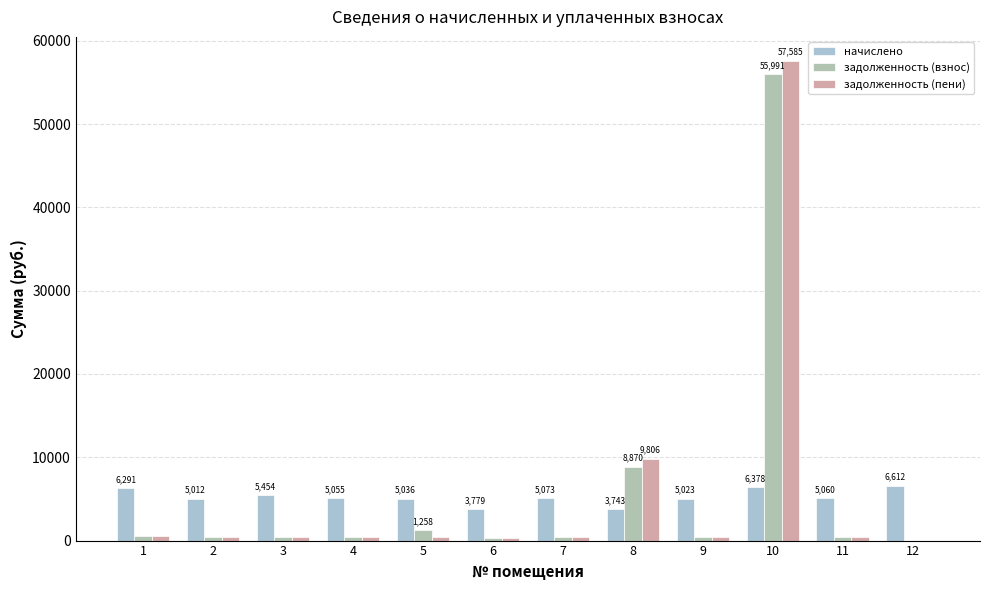

How many groups of bars are there?

12